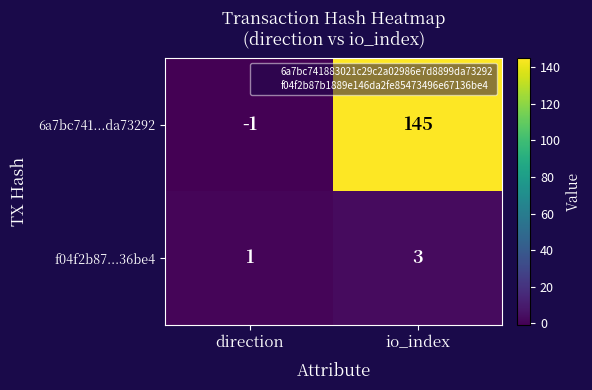

Rank the series at direction from lowest to highest value.

6a7bc741...da73292, f04f2b87...36be4